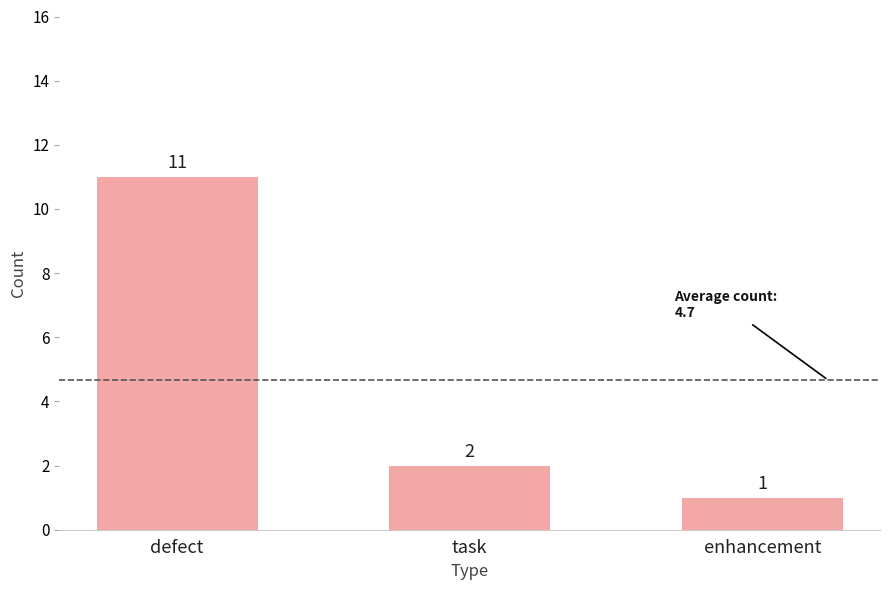

What is the label of the 3rd bar from the right?

defect